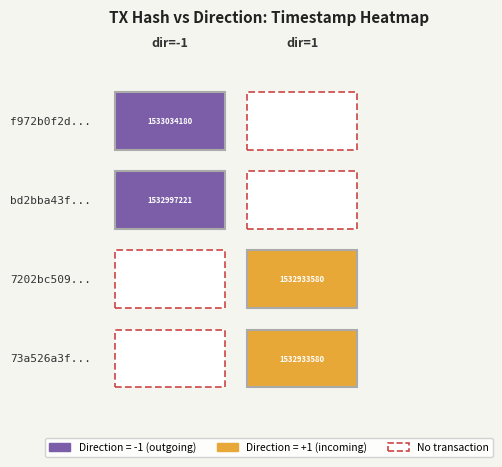

Which has a higher value, value or direction?

value